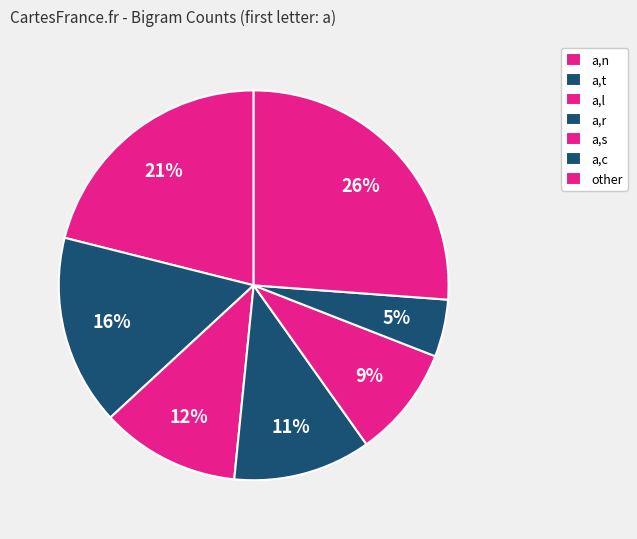

To the nearest percent, what is the difference between the largest and smallest slice percentages?

21%